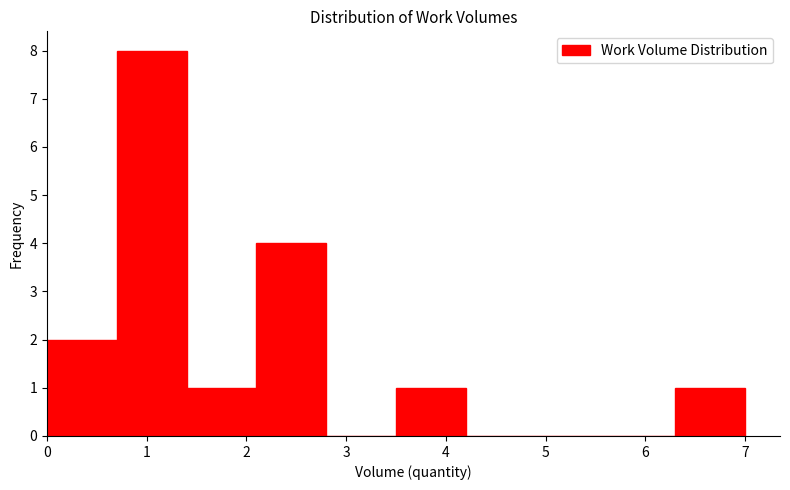

Which range on the x-axis has the tallest bar?

0.7 to 1.4